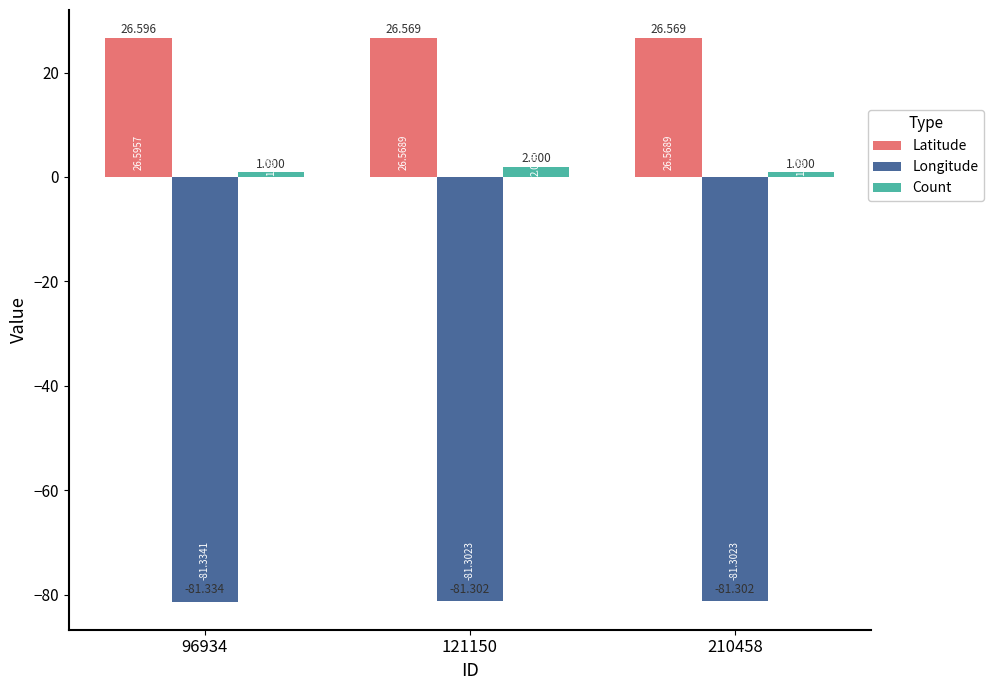

How many series are shown in this chart?

3